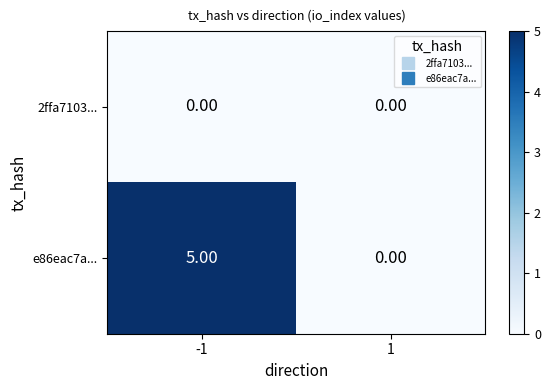

What is the total value across all series at -1?

5